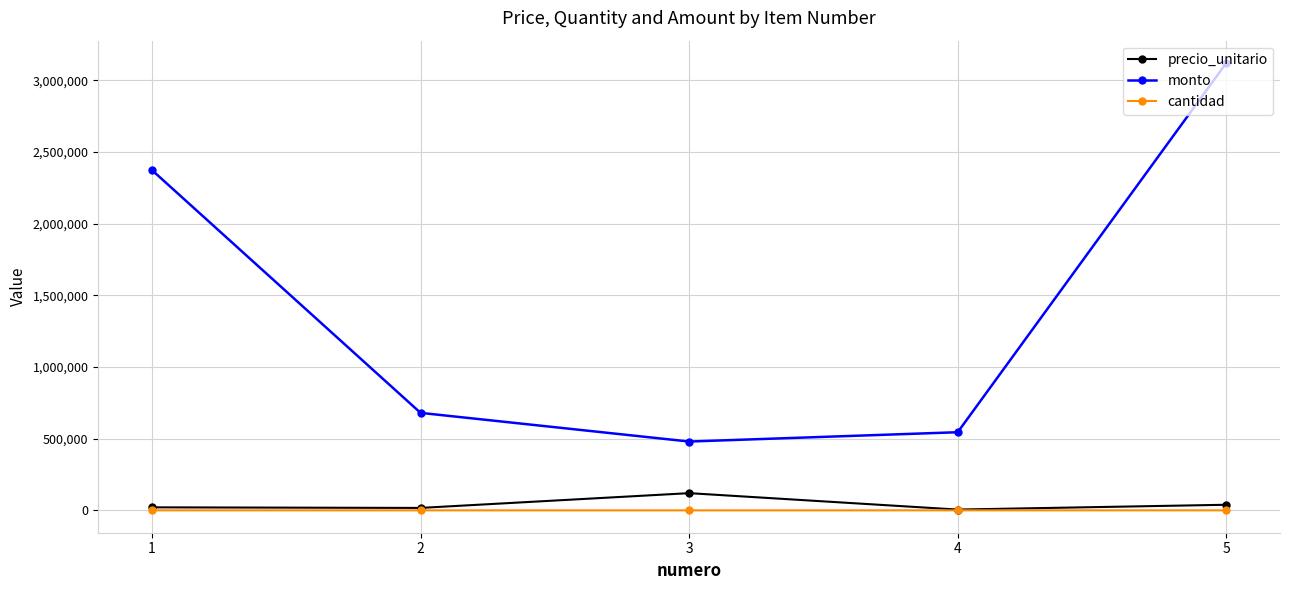

True or false: monto has a value of 480000 at 3.

True